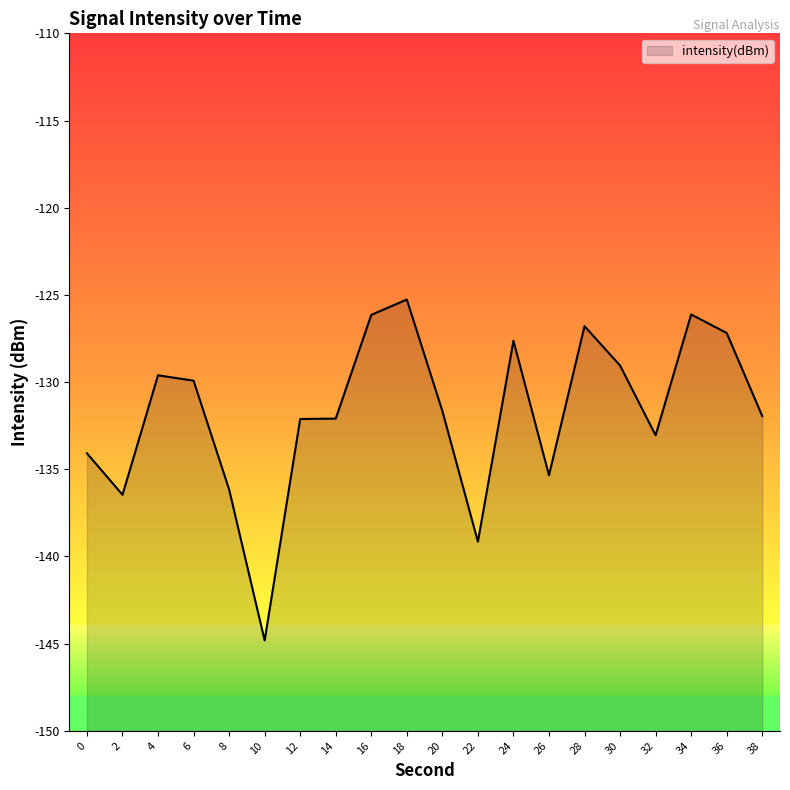

The value at 36 is -127.2. True or false?

True